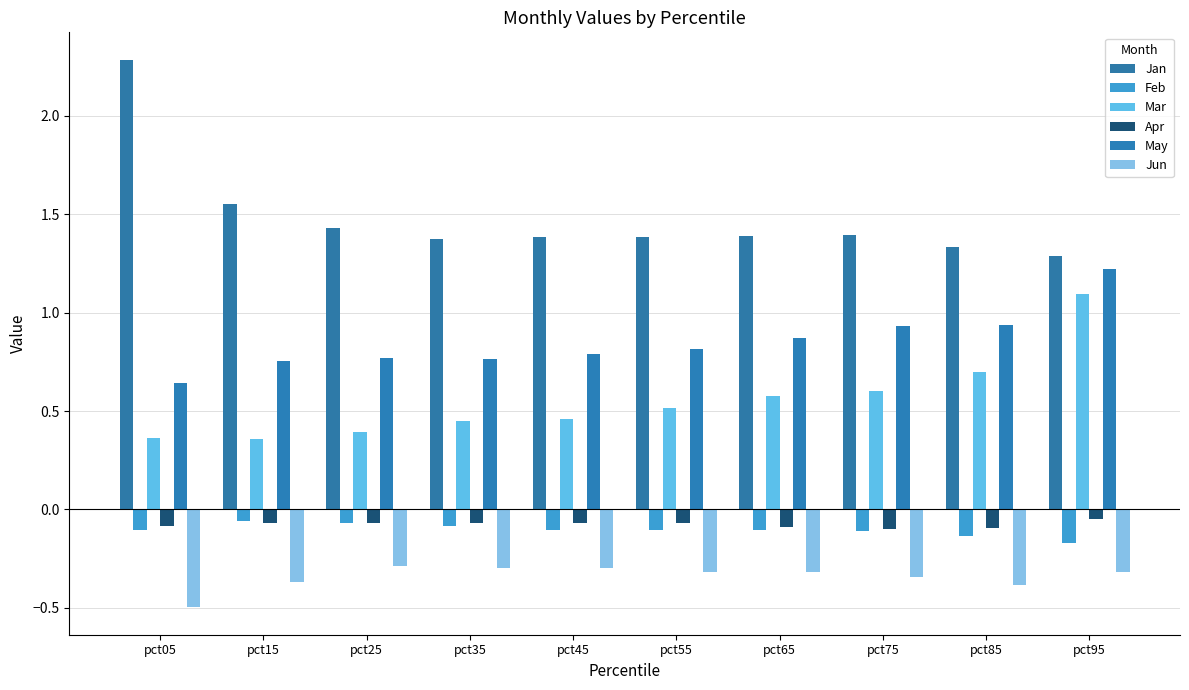

What is the total value across all series at pct95?

3.1